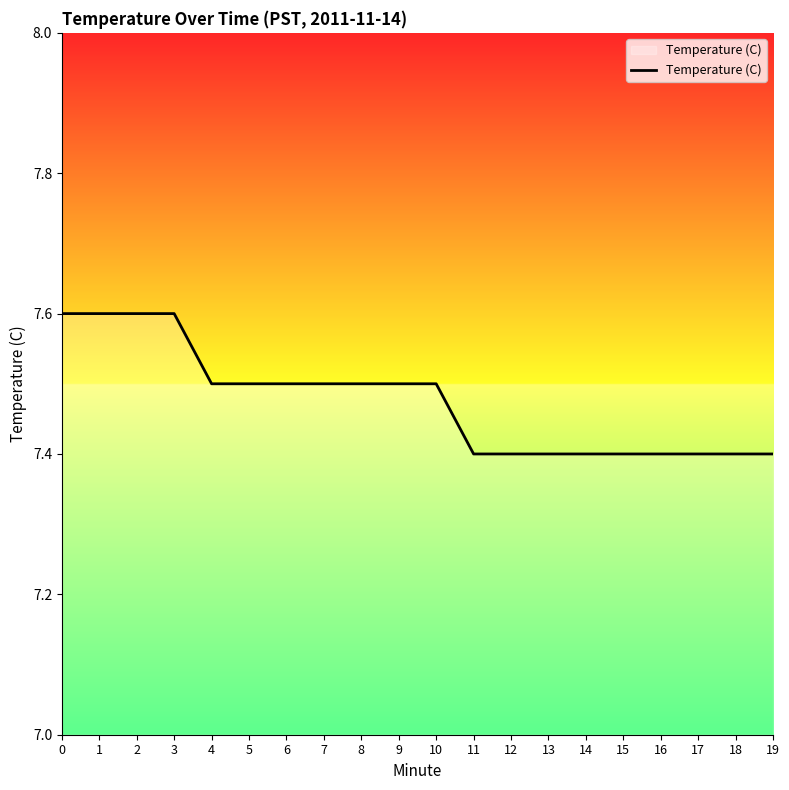

How many lines are shown in the chart?

1